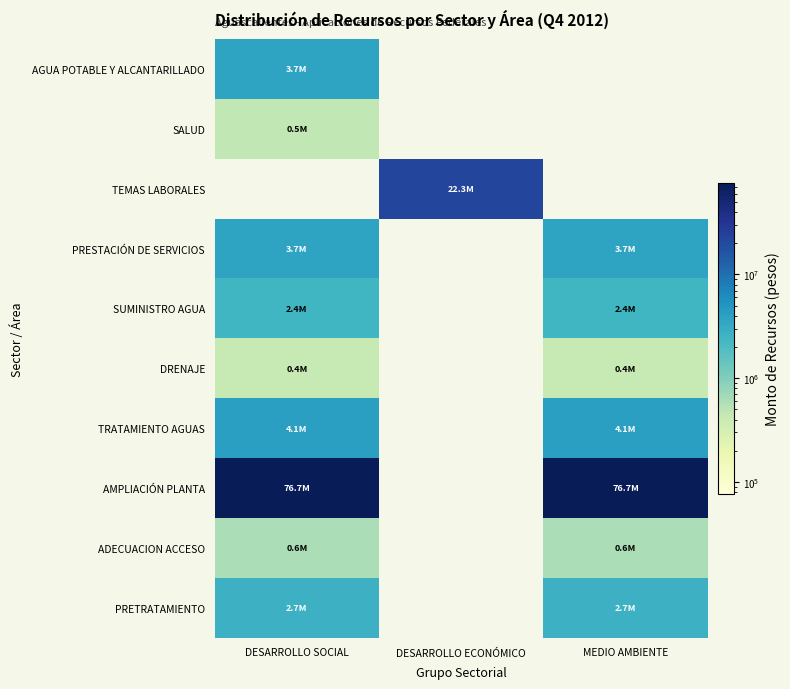

Rank the series by their maximum value, from highest to lowest.

AMPLIACIÓN PLANTA, TEMAS LABORALES, TRATAMIENTO AGUAS, AGUA POTABLE Y ALCANTARILLADO, PRESTACIÓN DE SERVICIOS, PRETRATAMIENTO, SUMINISTRO AGUA, ADECUACION ACCESO, SALUD, DRENAJE